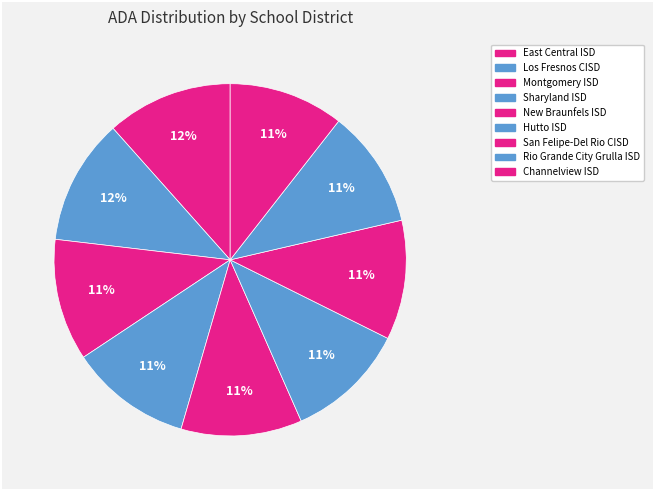

Count the number of slices in the pie.

9